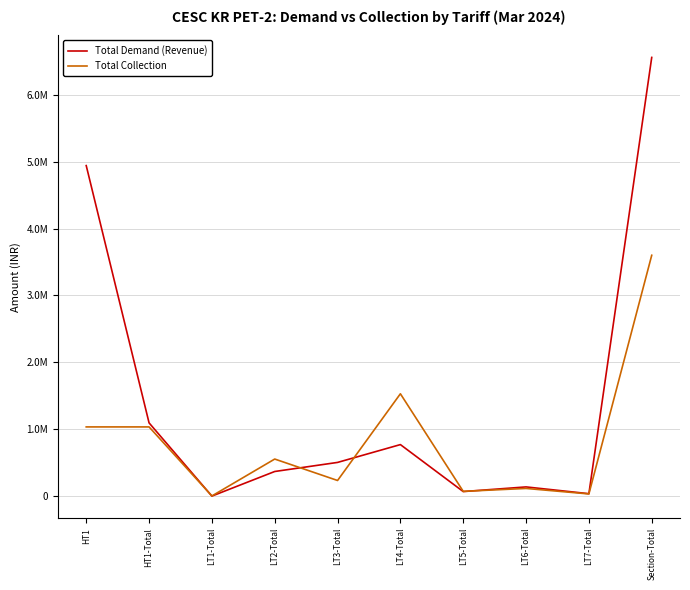

In Total Collection, how many points are lower than both neighbors (excluding endpoints)?

4